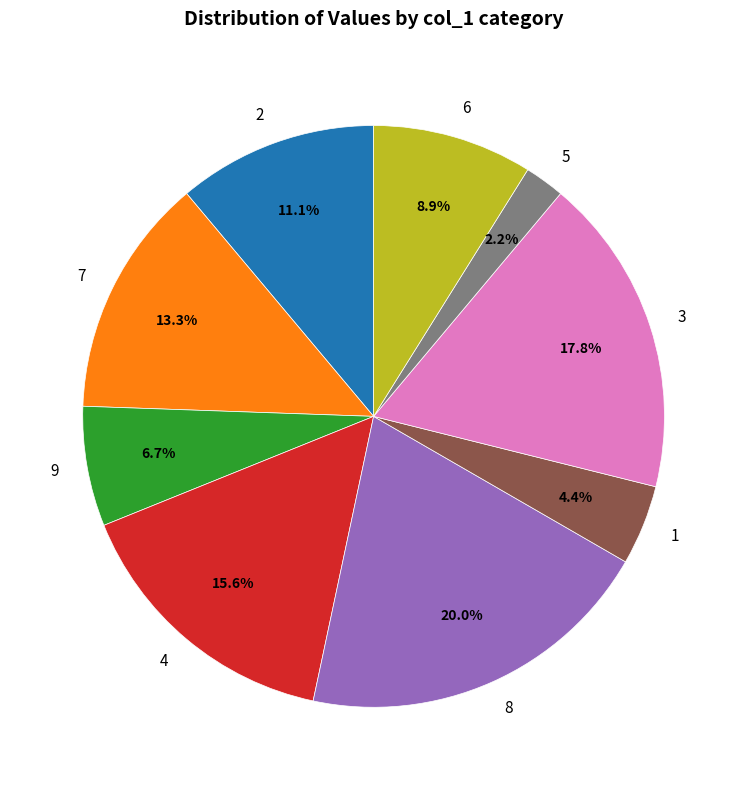

To the nearest percent, what portion does 6 represent?

9%